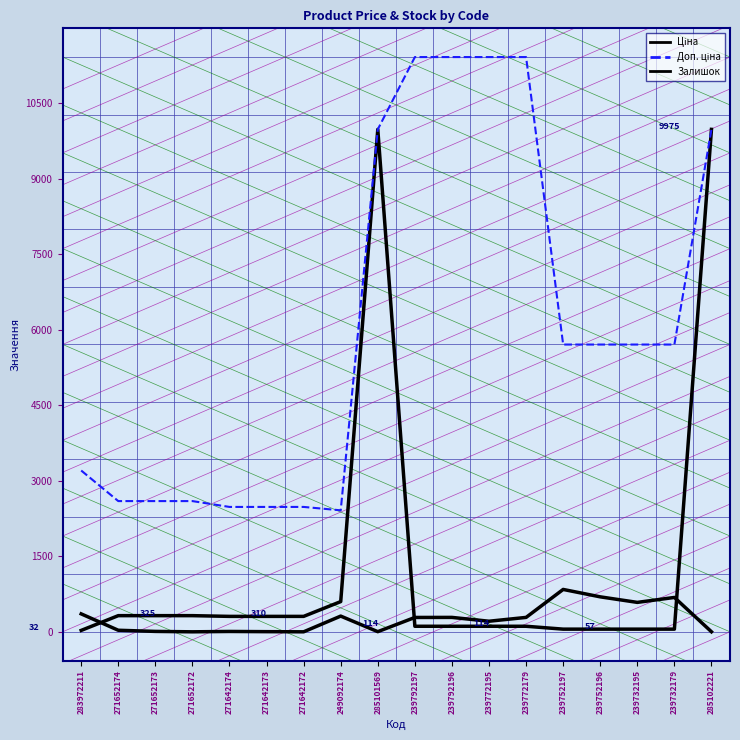

How many lines are shown in the chart?

3